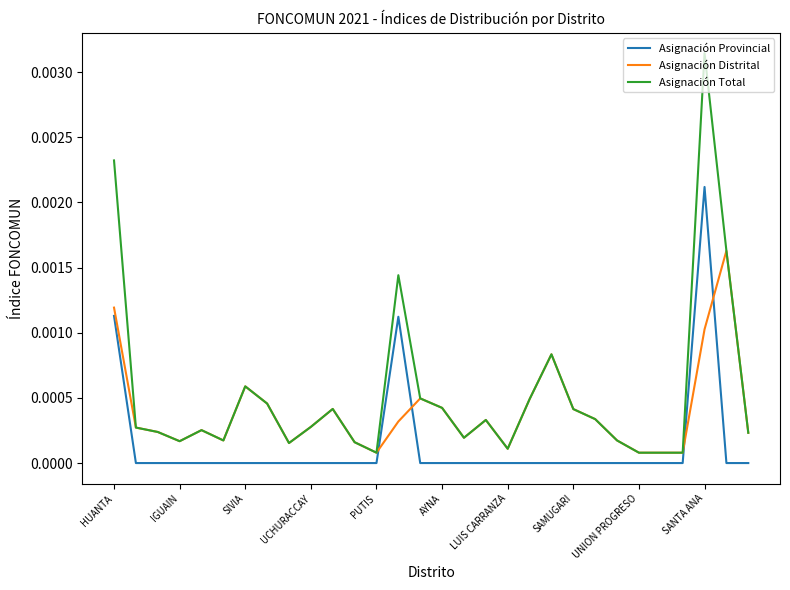

Which series has the widest spread of values?

Asignación Total